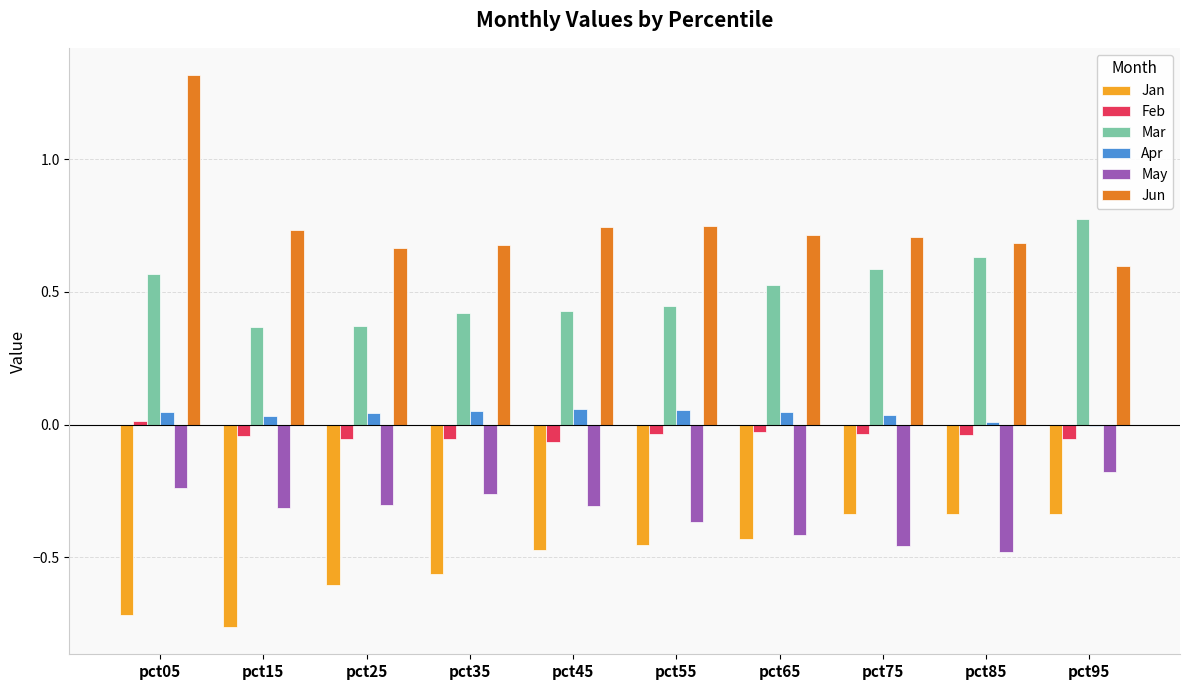

Is it true that Mar equals 1.0 at pct85?

False